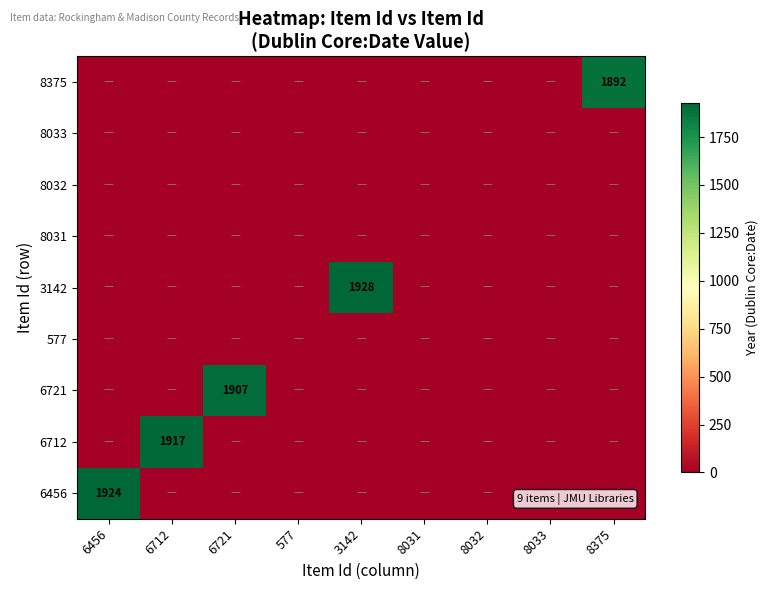

What is the total value across all series at 6712?

1917